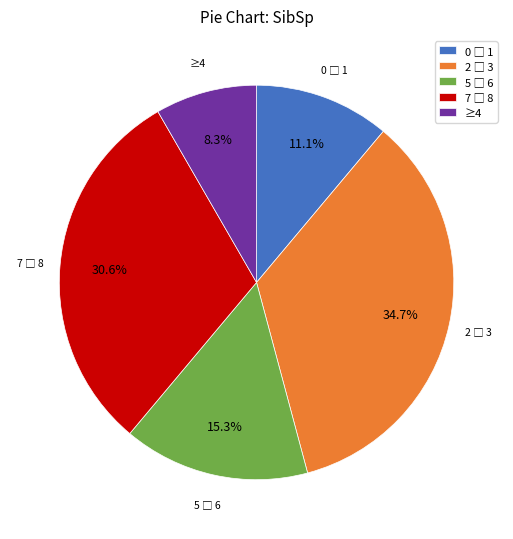

Does ≥4 represent more than half of the total?

No